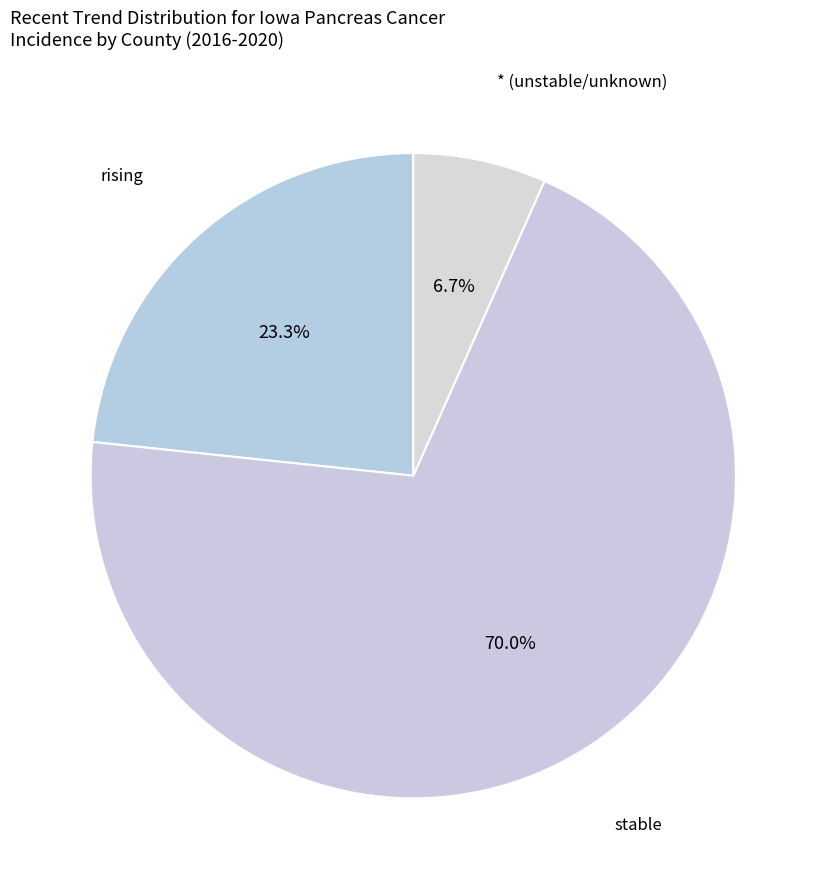

To the nearest percent, what is the difference between the largest and smallest slice percentages?

63%